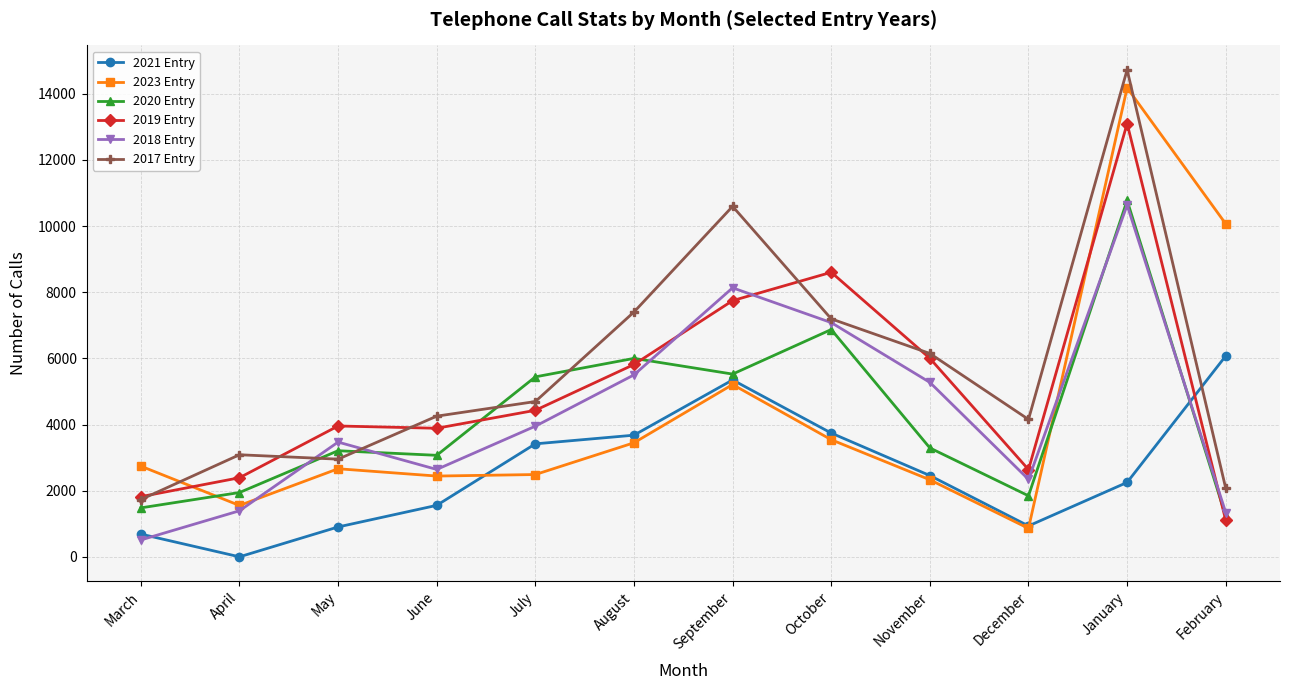

Is it true that 2017 Entry equals 7402 at August?

True